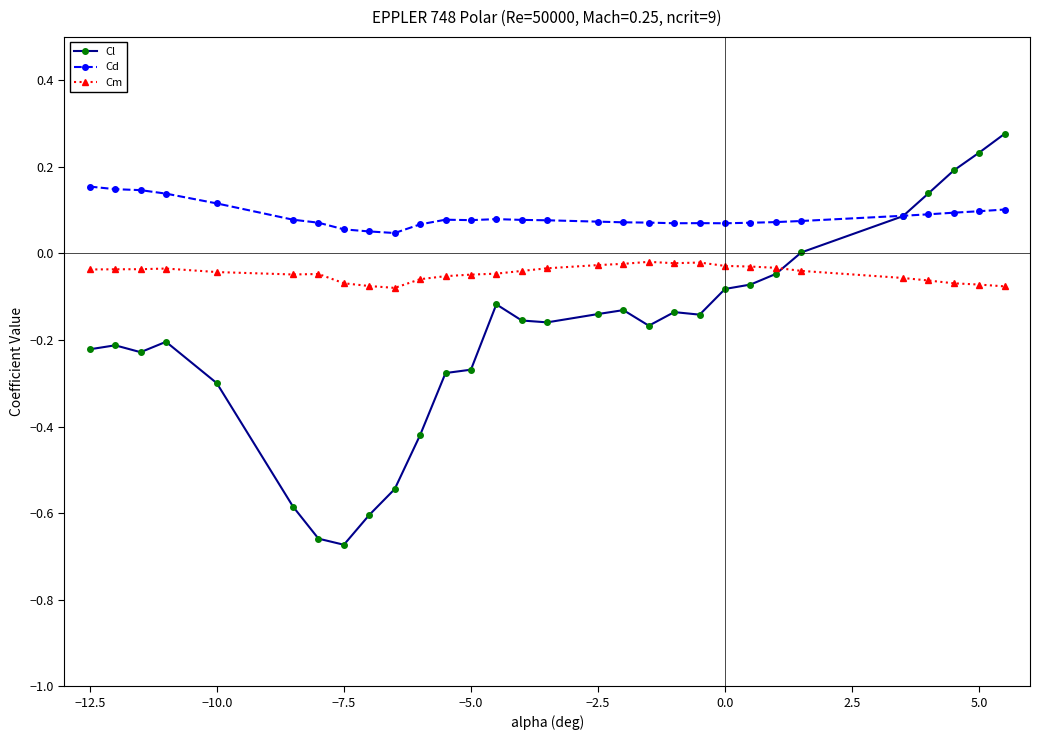

Does the chart have visible grid lines?

No